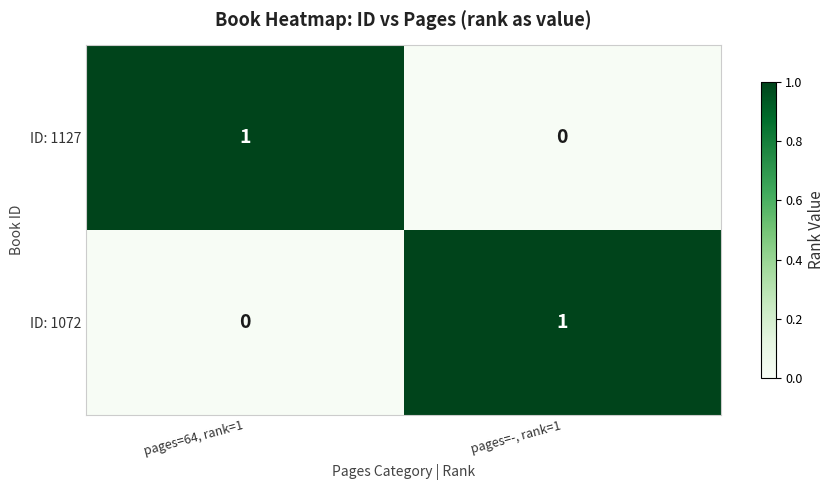

True or false: ID: 1072 has a value of 1 at pages=-, rank=1.

True